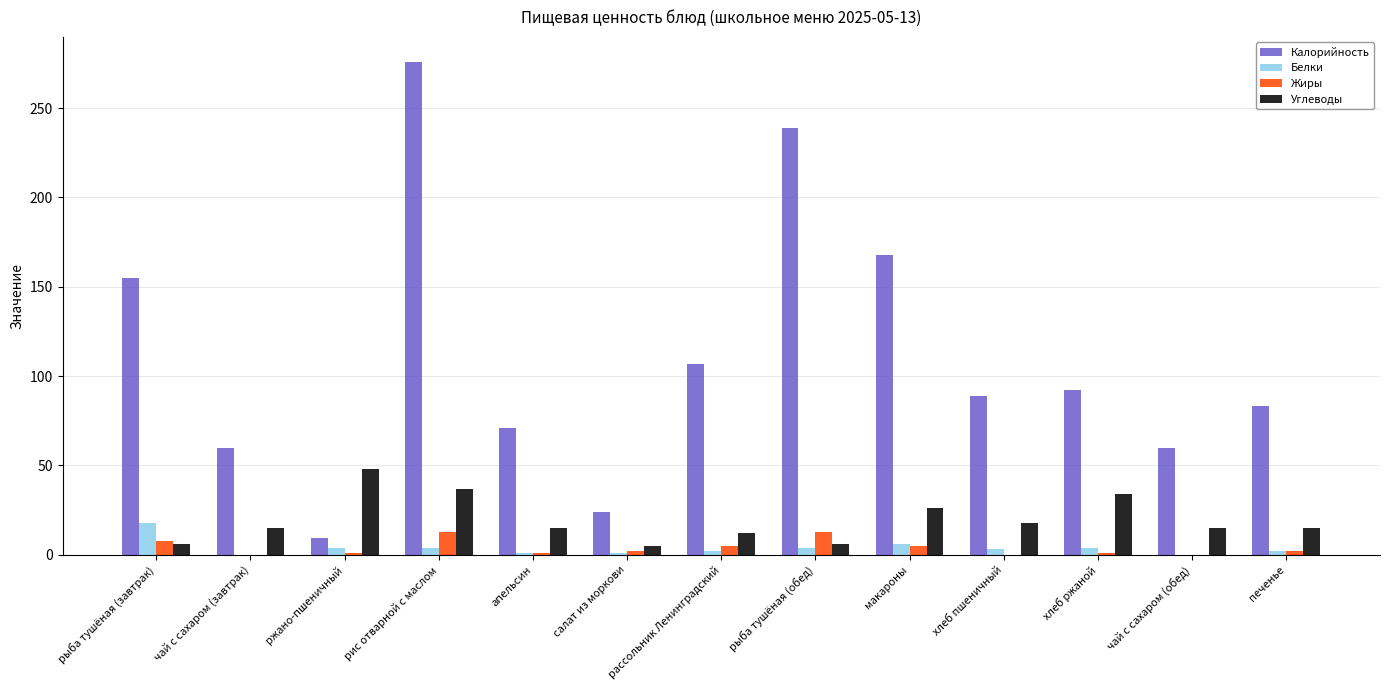

What is the sum of all Жиры values?

51.0